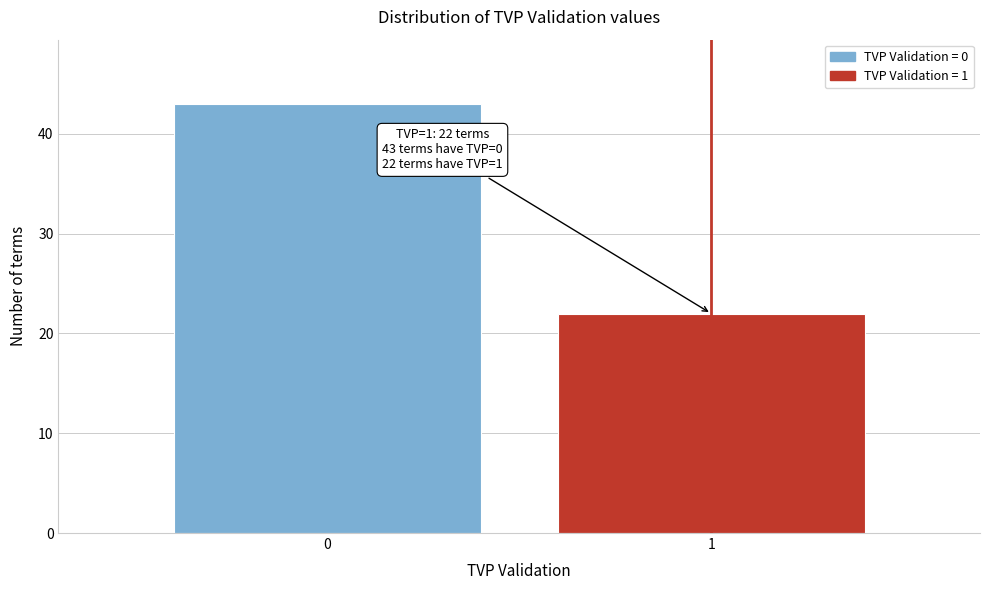

Reading right to left, transcribe all the data shown in this chart.

1=22	0=43